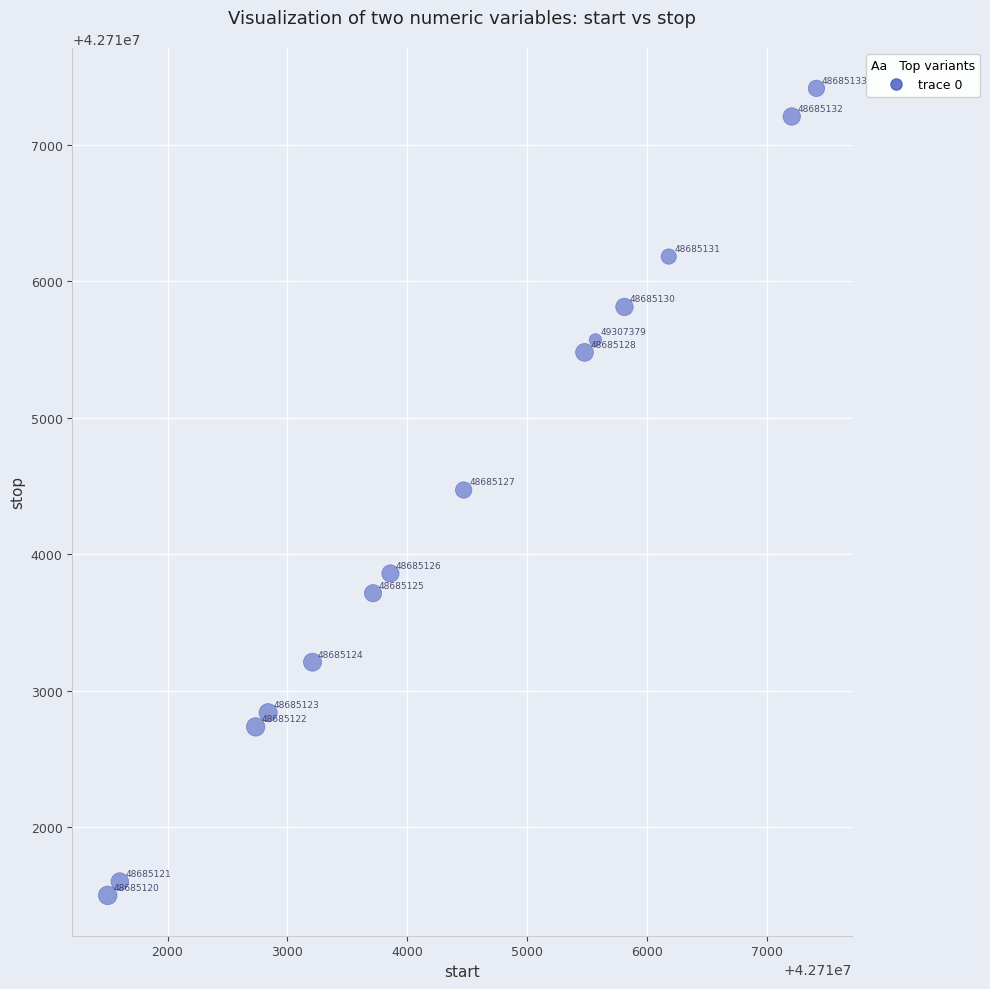

What Y value in the scatter plot is closest to 42714457?

42714471